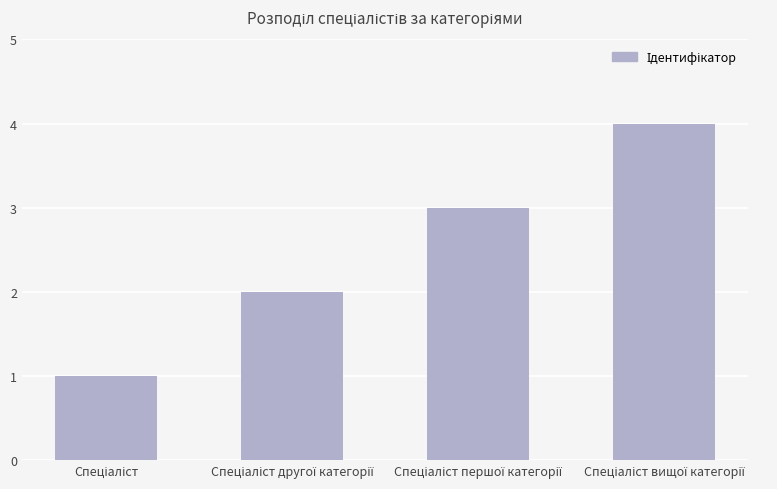

Reading left to right, extract all data points from this chart.

1	2	3	4